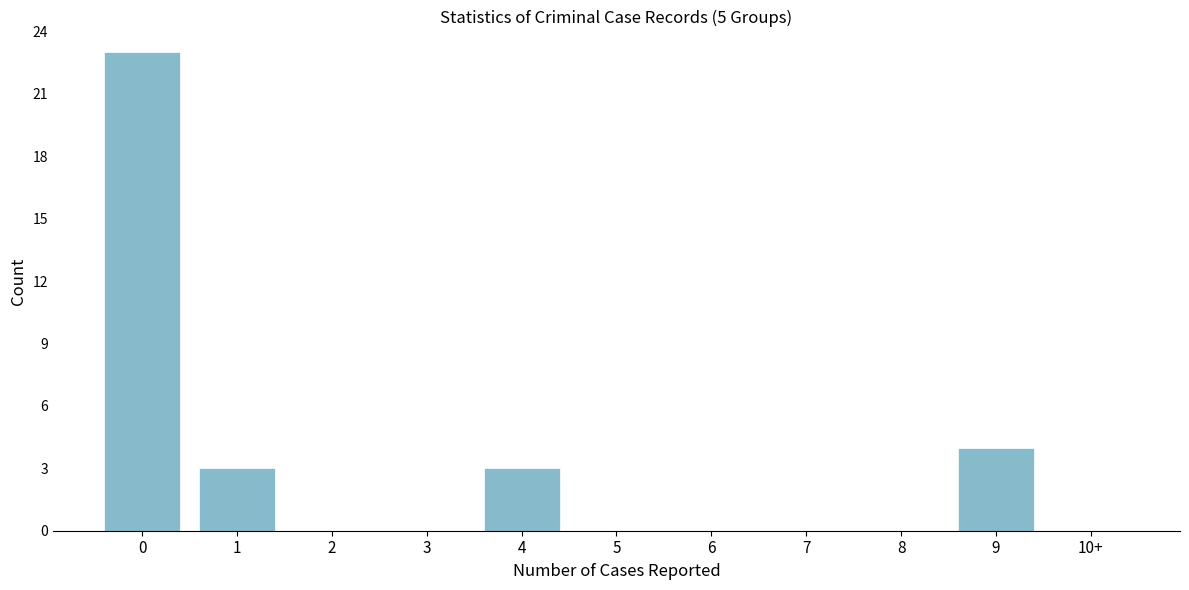

Reading left to right, extract all data points from this chart.

0=23	1=3	2=0	3=0	4=3	5=0	6=0	7=0	8=0	9=4	10+=0